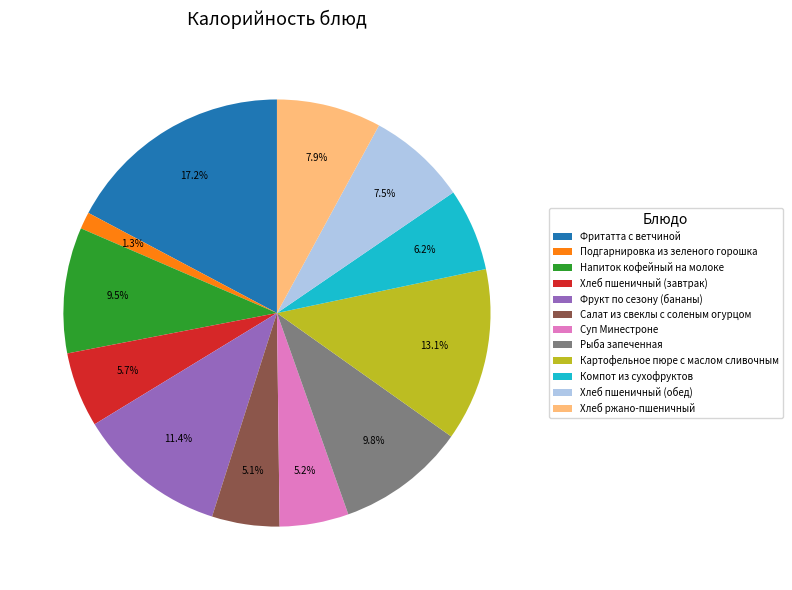

To the nearest percent, what is the average slice percentage?

8%